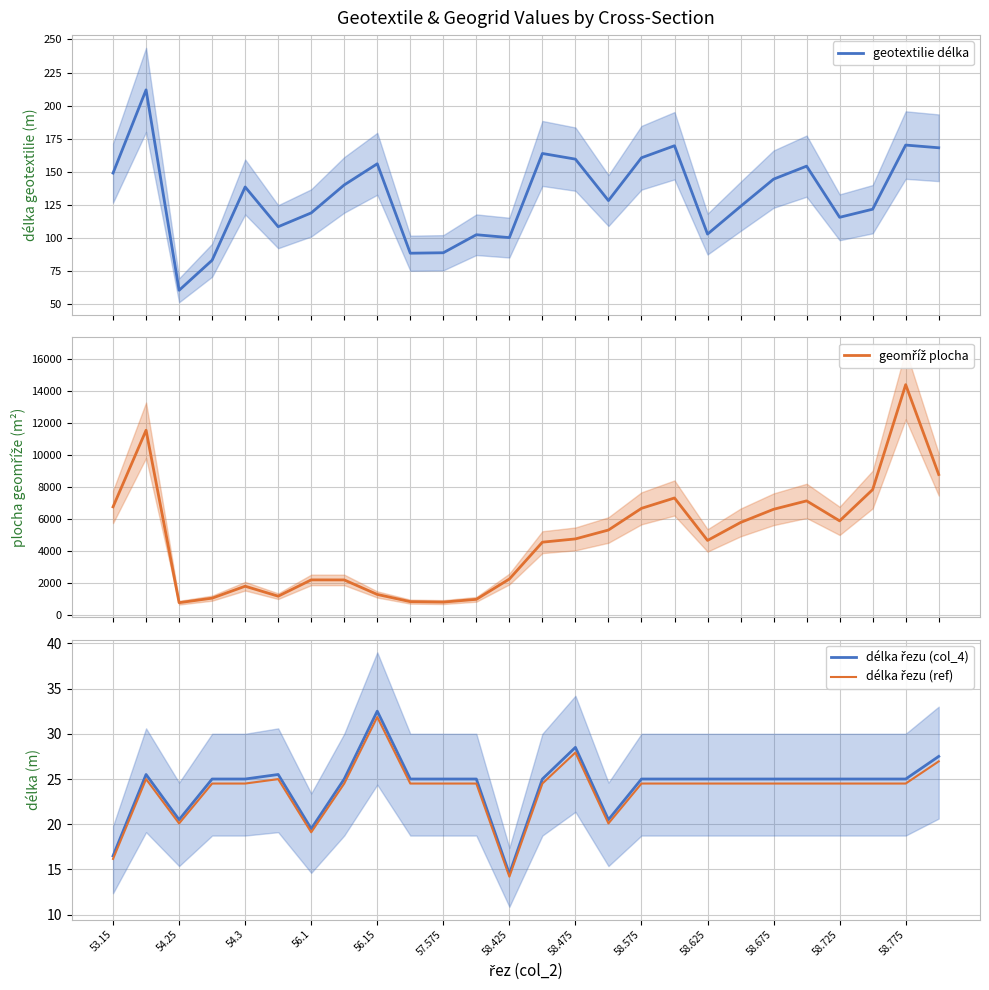

What is the highest value of the geotextilie délka series?

211.9